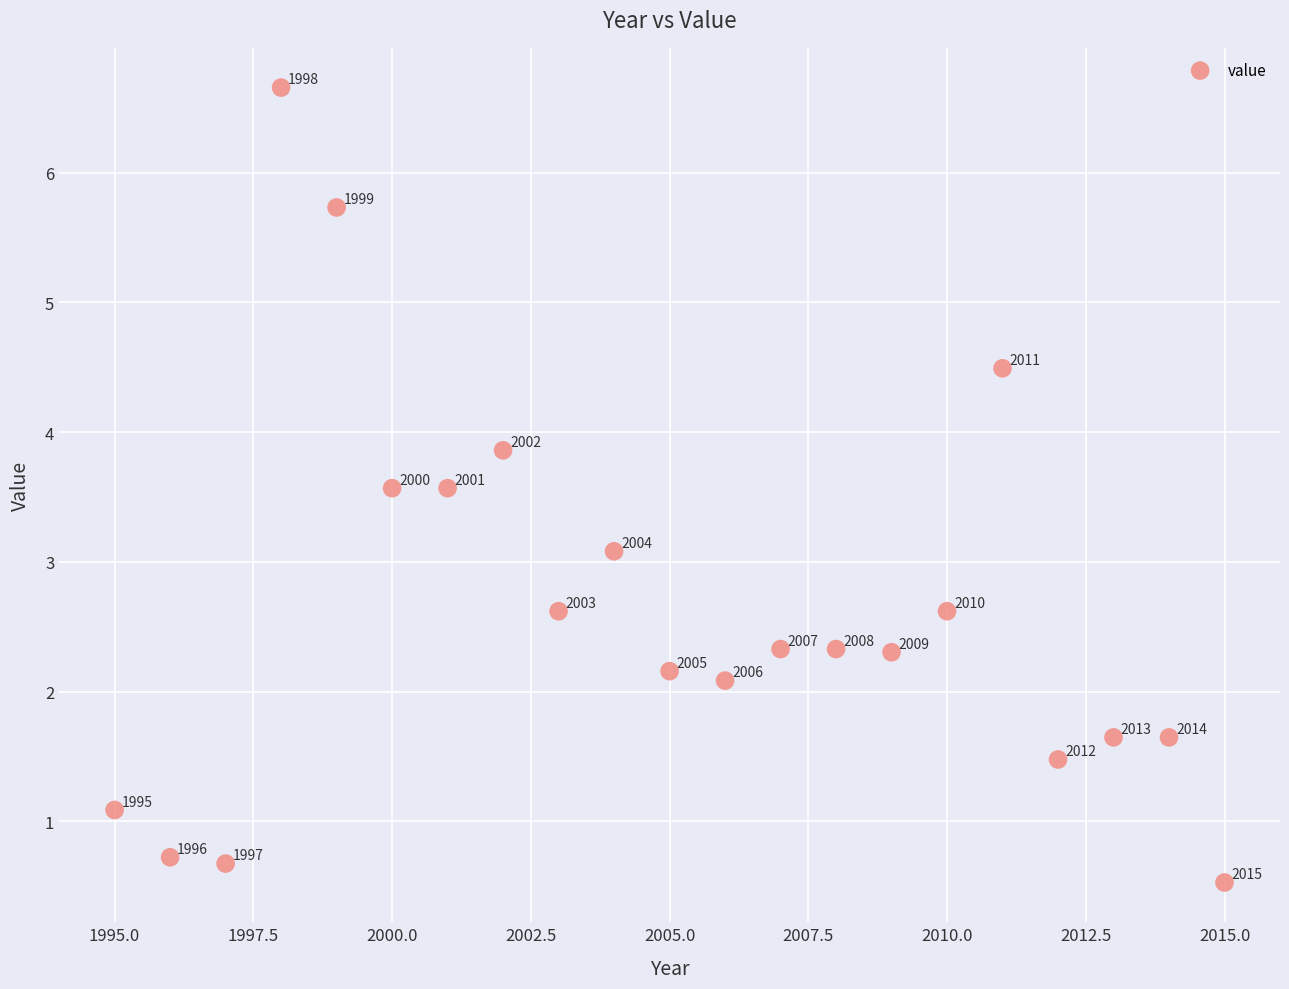

What is the range of X values (max minus min)?

20.0